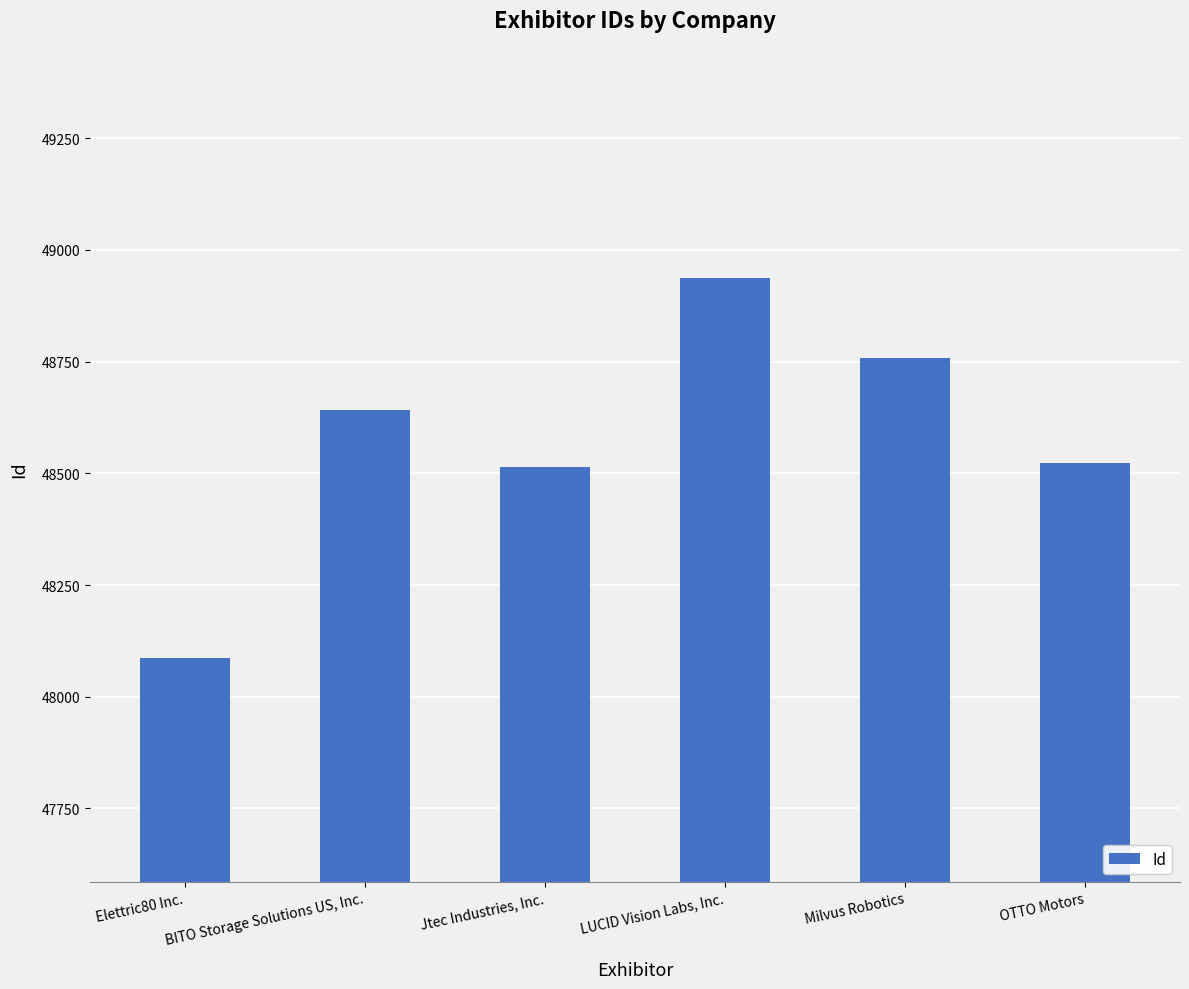

Rank the categories by value from lowest to highest.

Elettric80 Inc., Jtec Industries, Inc., OTTO Motors, BITO Storage Solutions US, Inc., Milvus Robotics, LUCID Vision Labs, Inc.